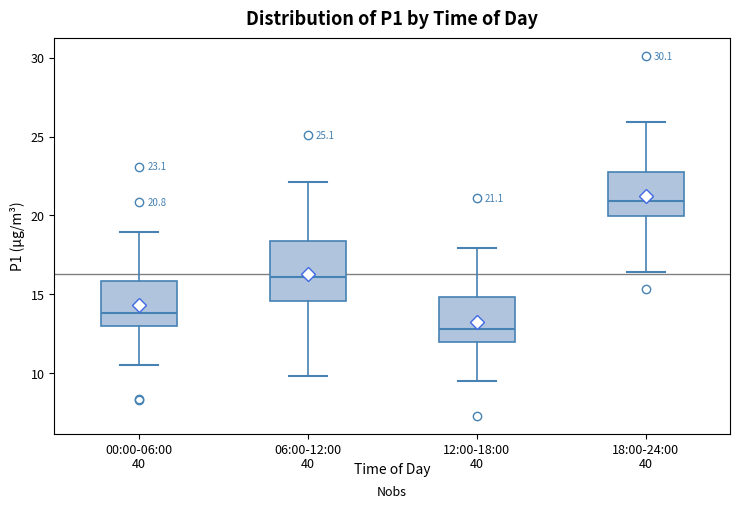

Which box's median line is the highest?

18:00-24:00